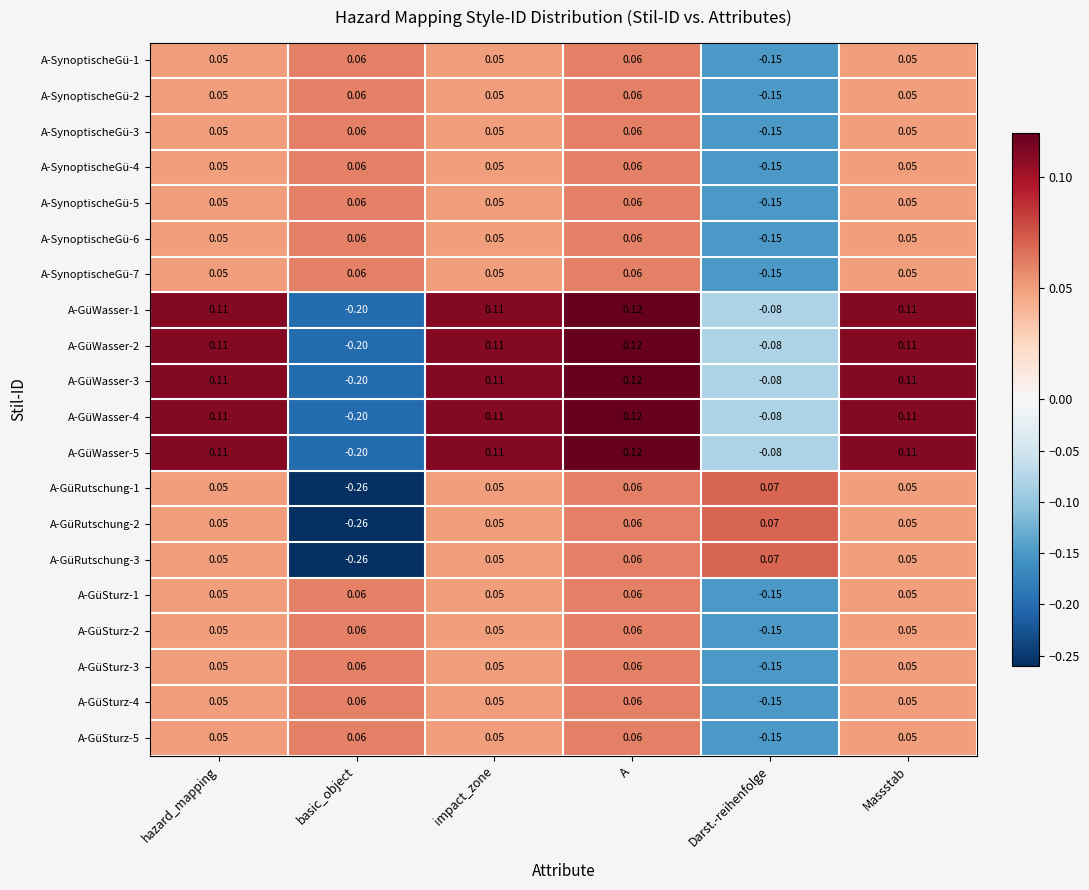

Is the value of A-GüWasser-3 at A greater than the value of A-GüSturz-5 at impact_zone?

Yes